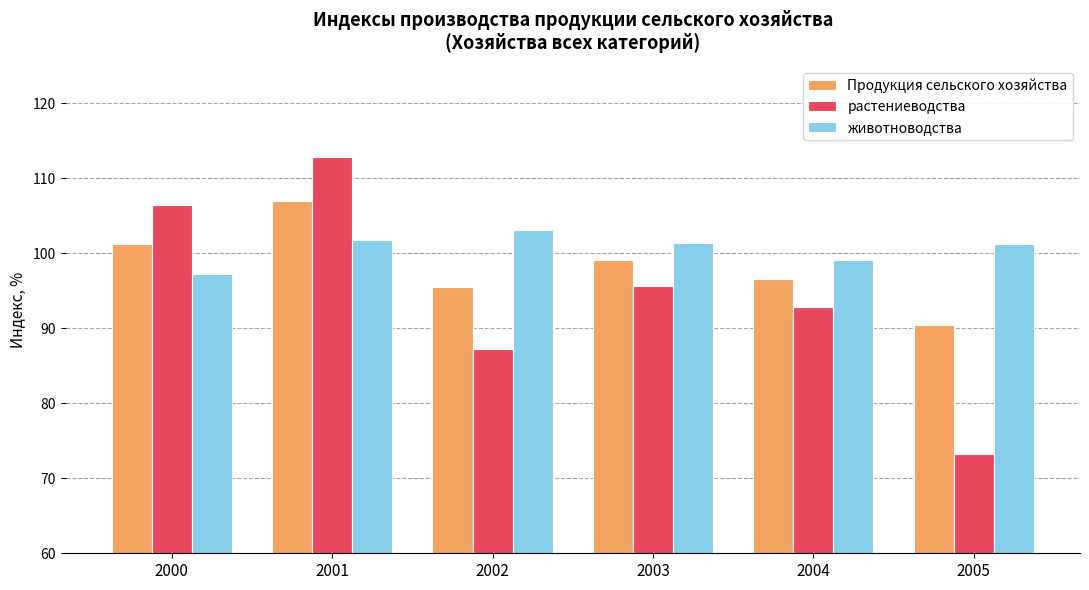

What is the highest value of the Продукция сельского хозяйства series?

107.0